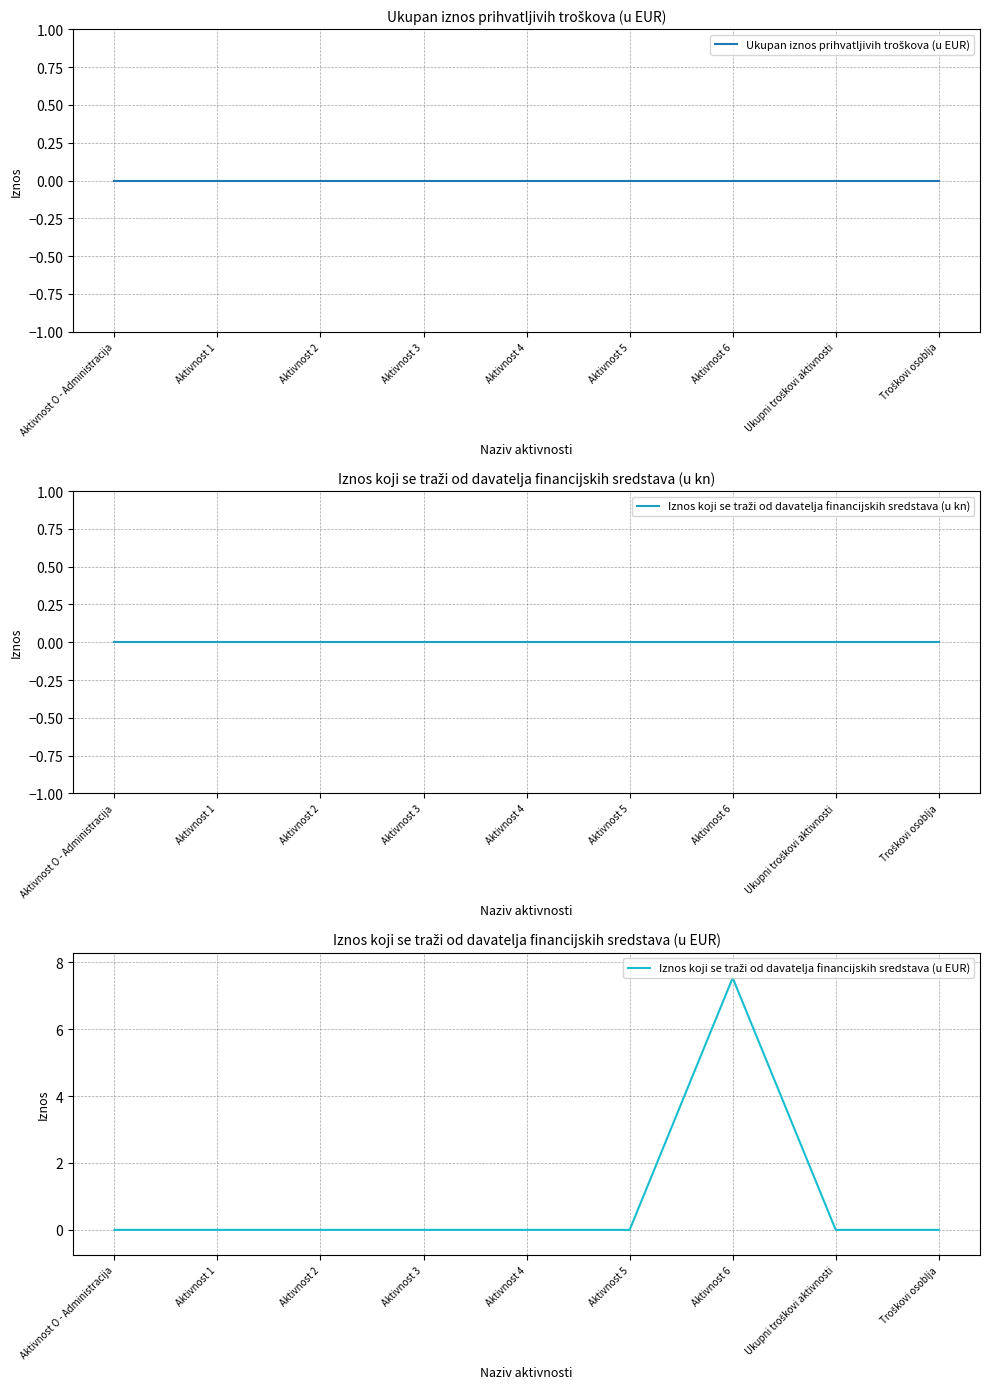

Is this an area chart (filled region under the line)?

No